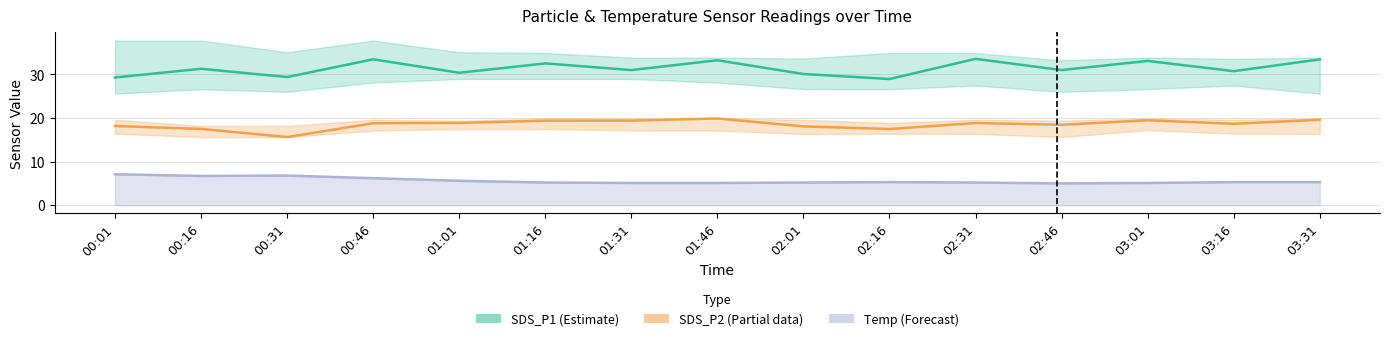

True or false: SDS_P1 (Estimate) and SDS_P2 (Partial) intersect in this chart.

False